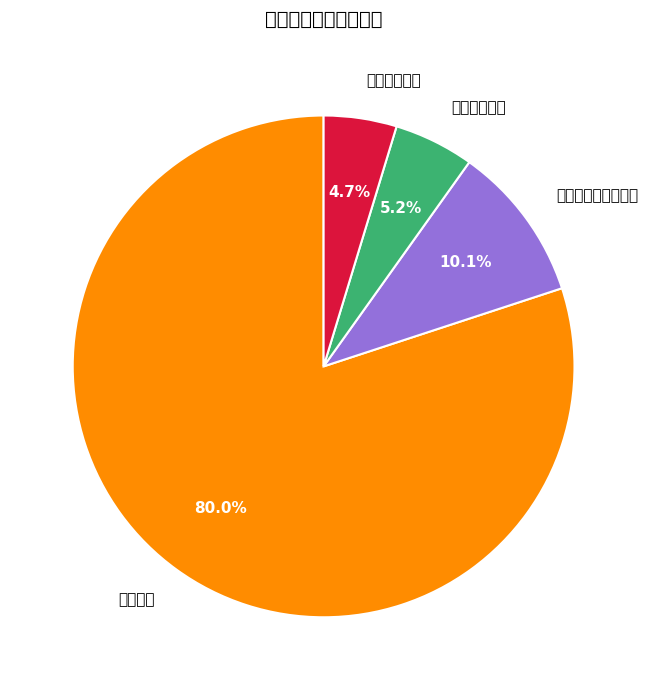

Which category has the biggest portion of the pie?

教育支出